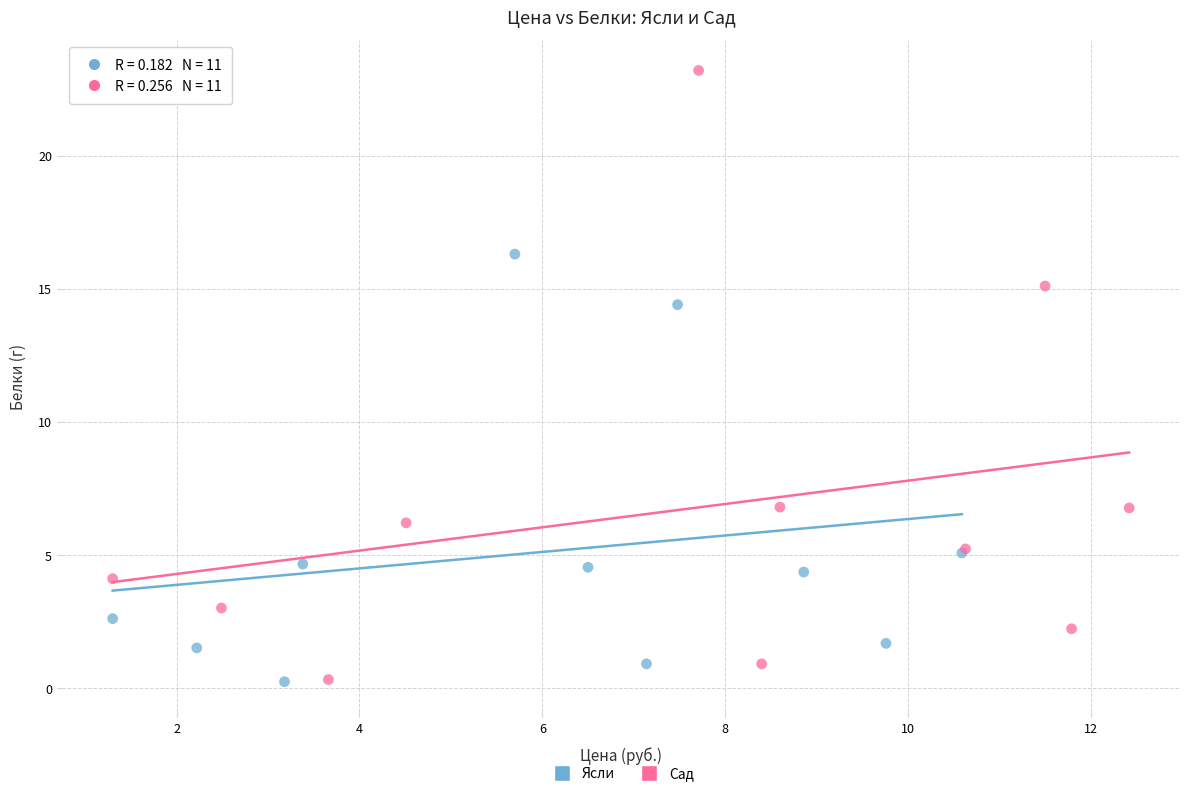

Which series contains the highest Y value?

Сад